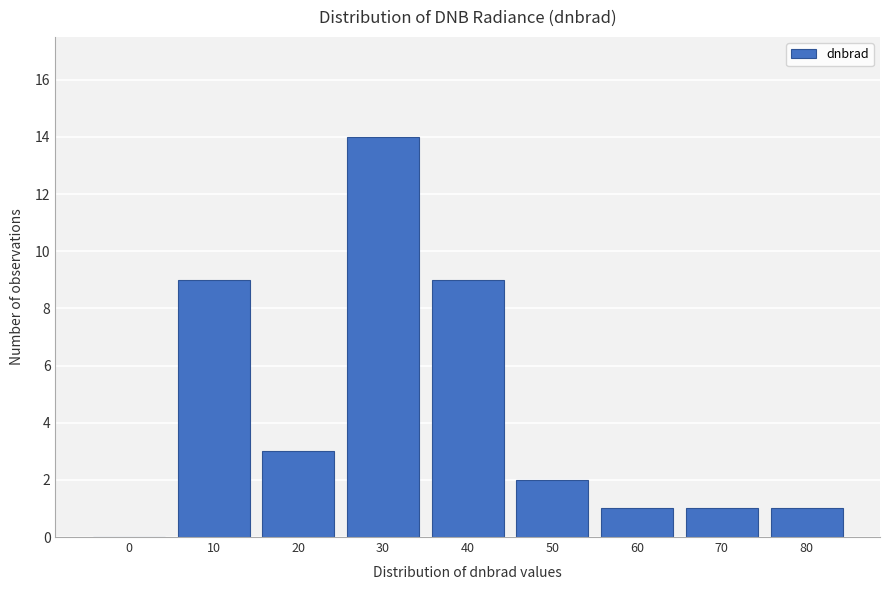

Reading left to right, extract all data points from this chart.

0=0	10=9	20=3	30=14	40=9	50=2	60=1	70=1	80=1